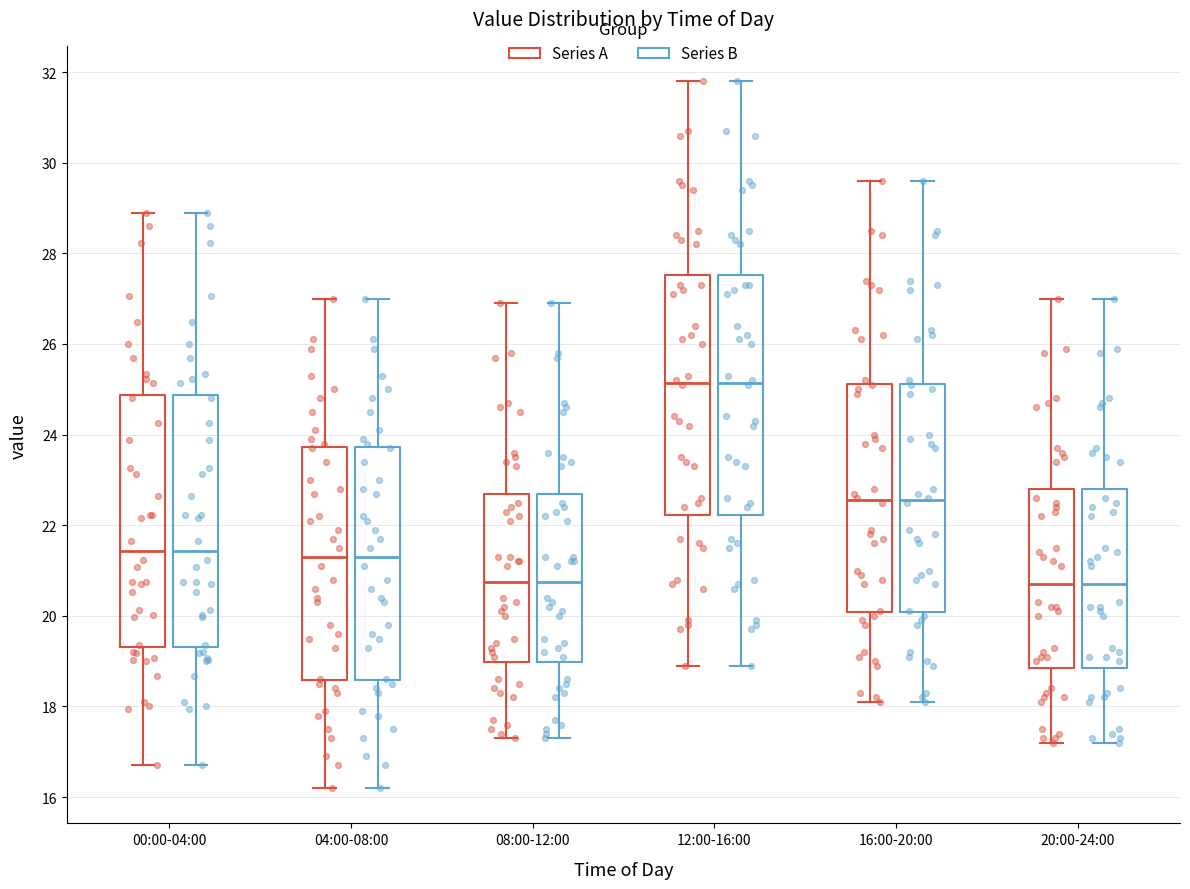

Where does the lower whisker of the box for 12:00-16:00 (Series B) end on the y-axis? The values are not printed on the chart, so give them approximately, as read against the axis.

19.0